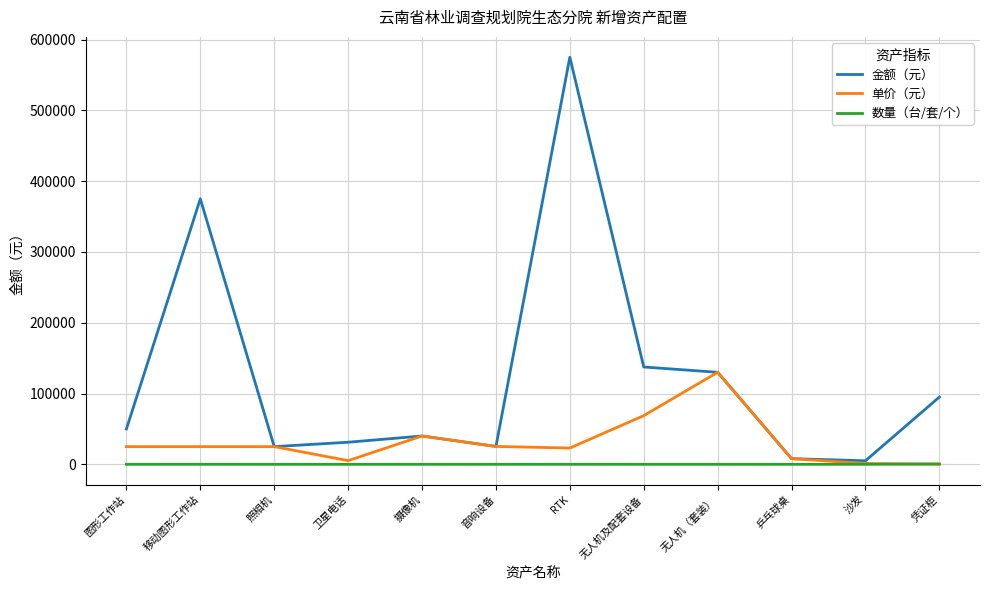

At RTK, list the series in order from largest to smallest.

金额（元）, 单价（元）, 数量（台/套/个）